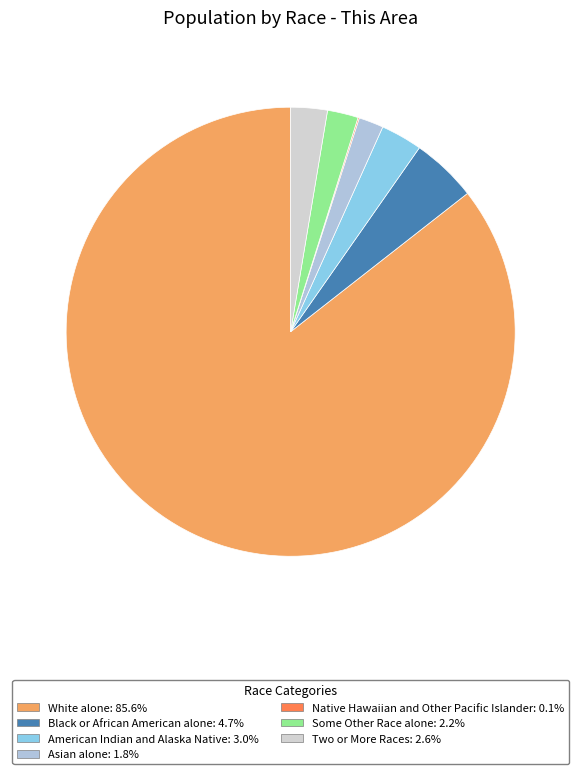

How many slices are in this pie chart?

7